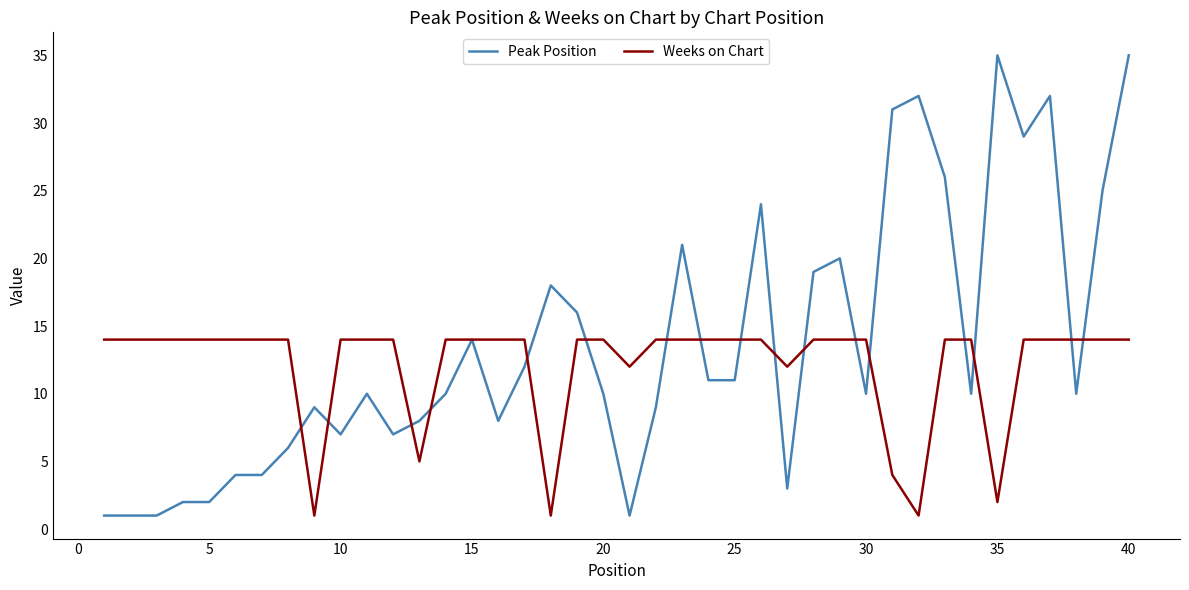

Which series has the widest spread of values?

Peak Position